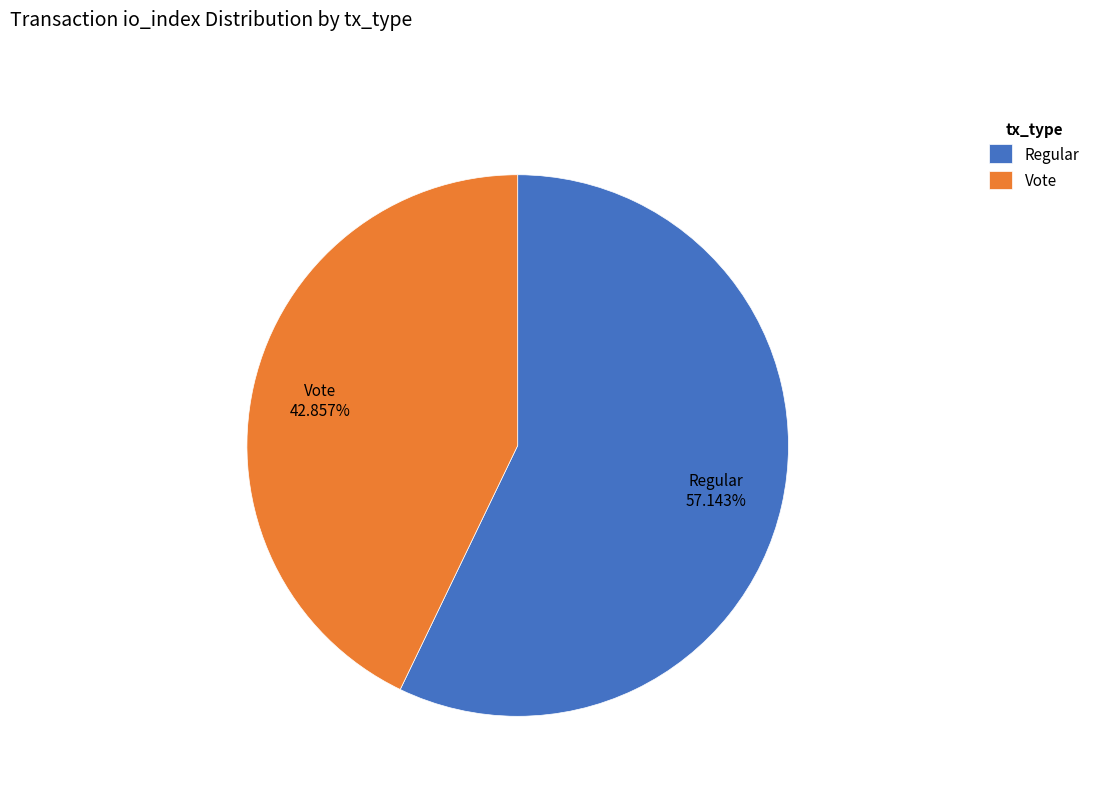

Do Vote and Regular together represent more than half of the pie?

Yes